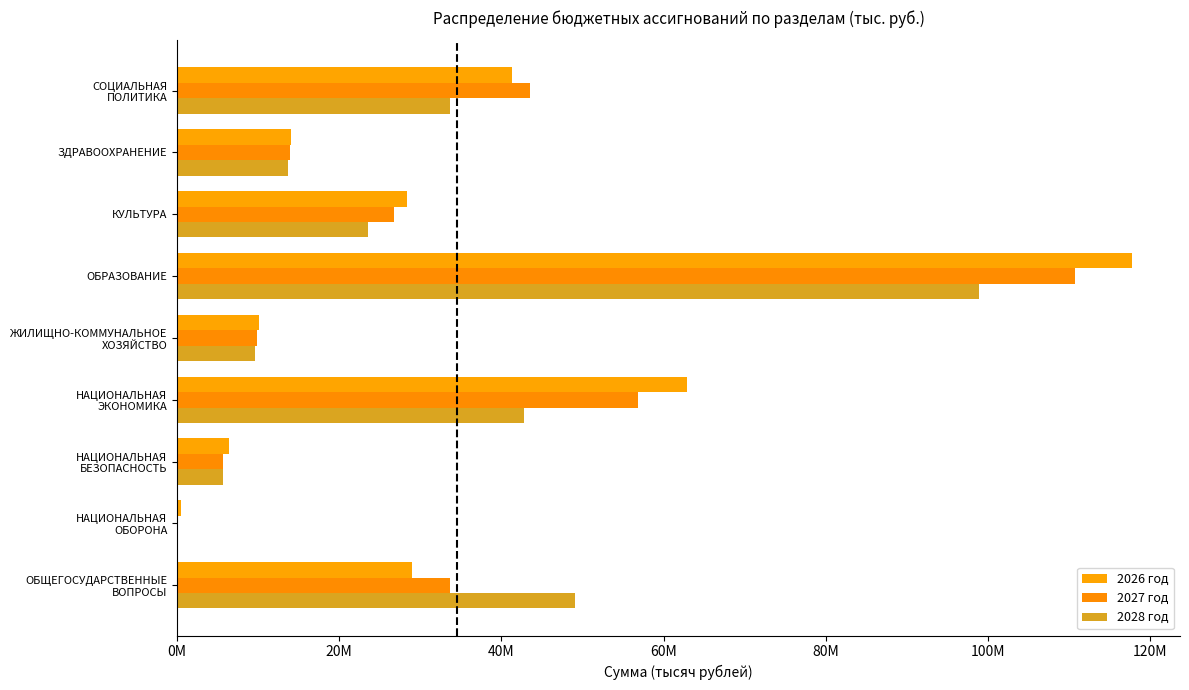

At which category does the chart reach its peak across all series?

ОБРАЗОВАНИЕ